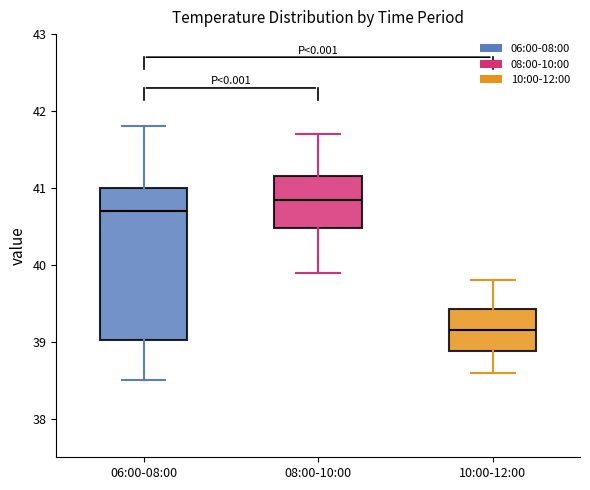

Where is the upper edge of the box for 06:00-08:00 on the y-axis? The values are not printed on the chart, so give them approximately, as read against the axis.

41.0